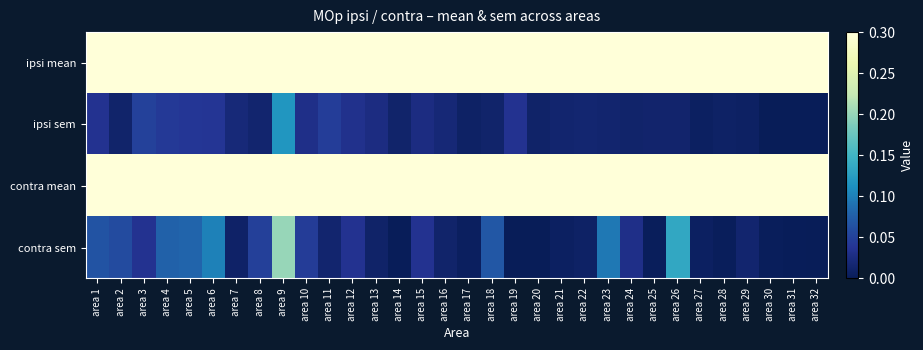

What is the maximum value shown in the chart?

1.0